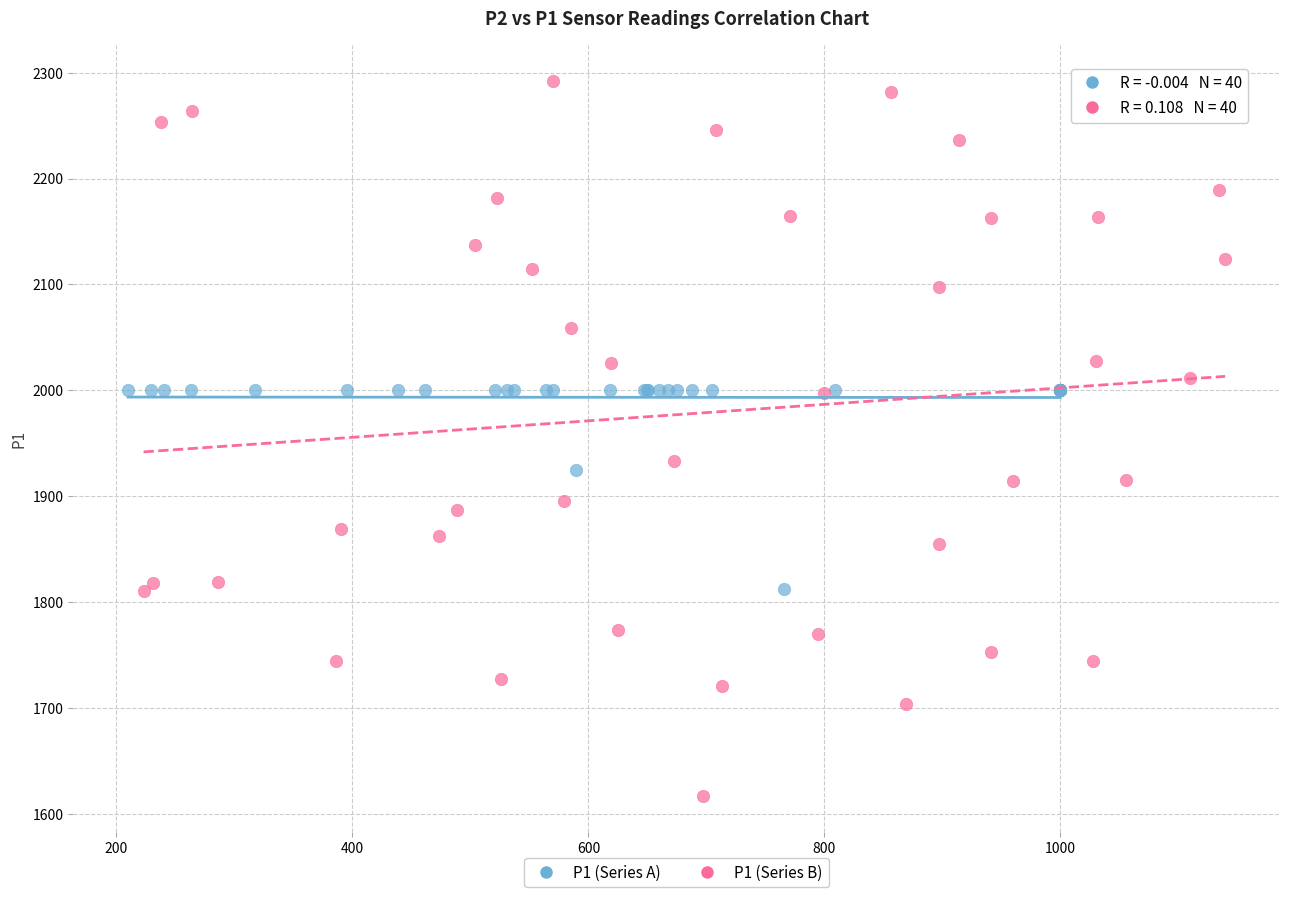

Which series has the largest Y range (max minus min)?

P1 (Series B)